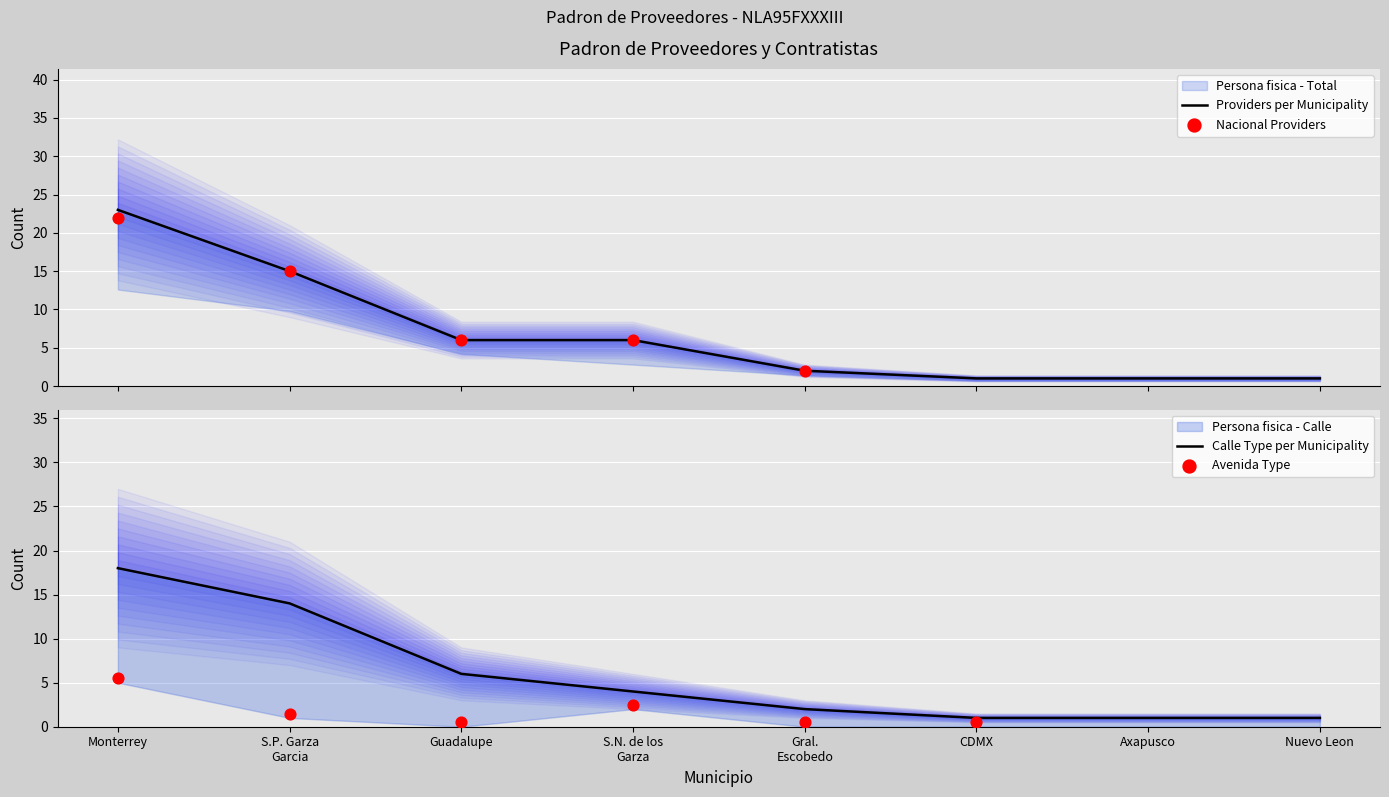

Which series has the largest total across all categories?

Persona fisica - Total